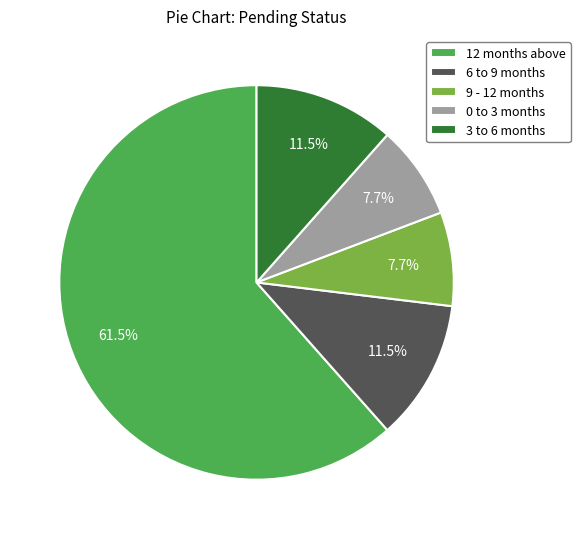

Between 12 months above and 9 - 12 months, which is larger?

12 months above